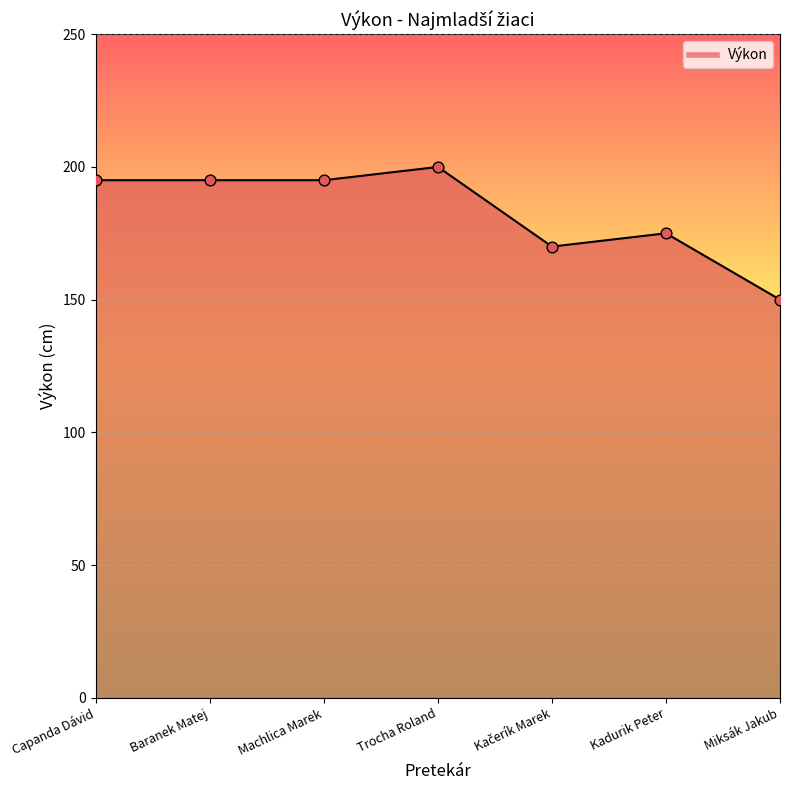

Between Kadurik Peter and Trocha Roland, which is larger?

Trocha Roland